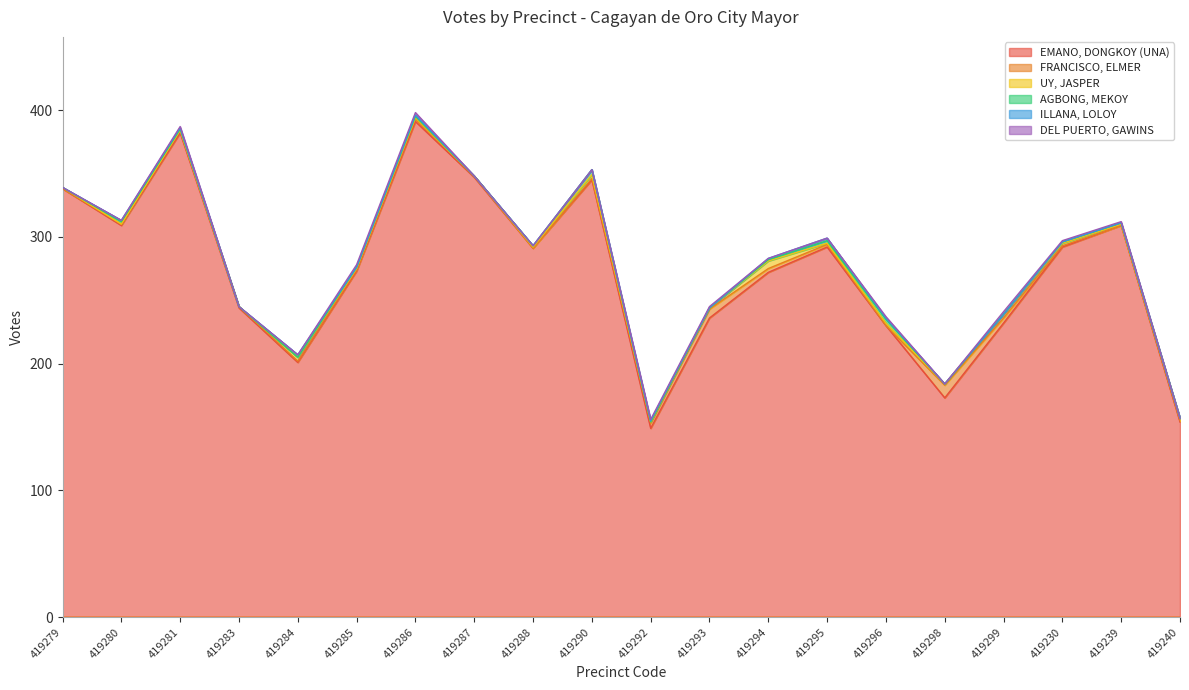

Which series has the largest total across all categories?

EMANO, DONGKOY (UNA)